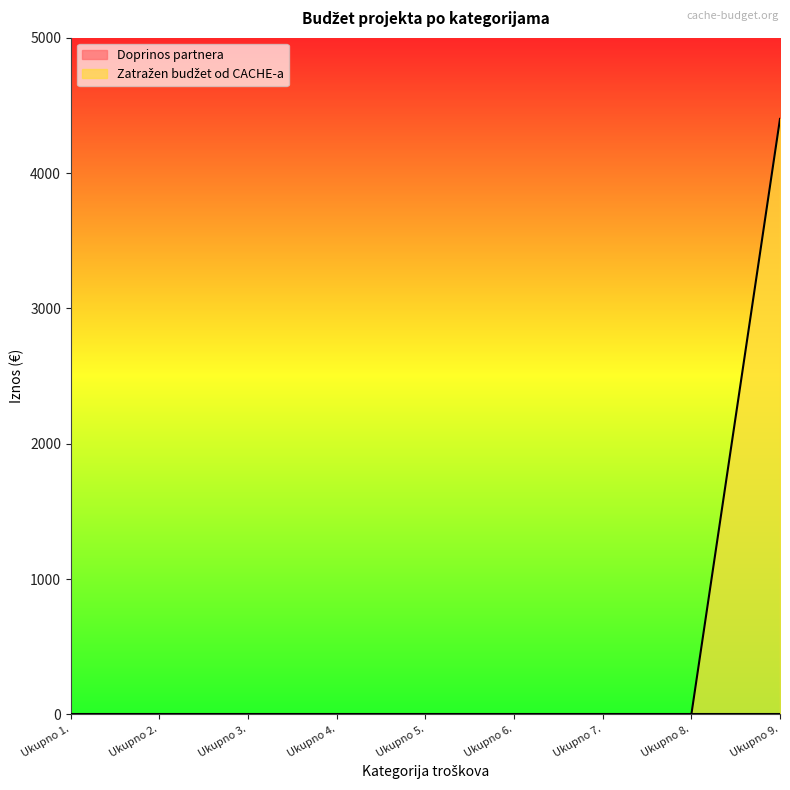

Does the chart have visible grid lines?

No